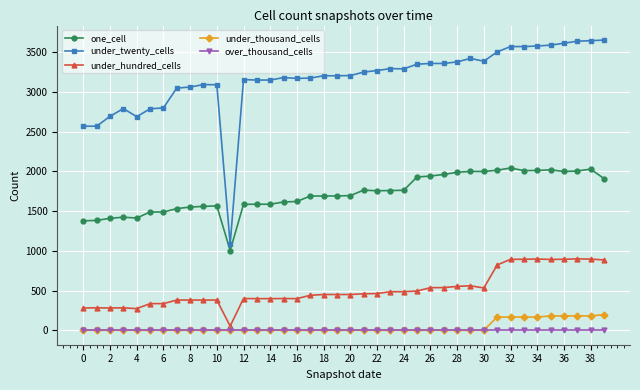

Count the number of categories in the chart.

40